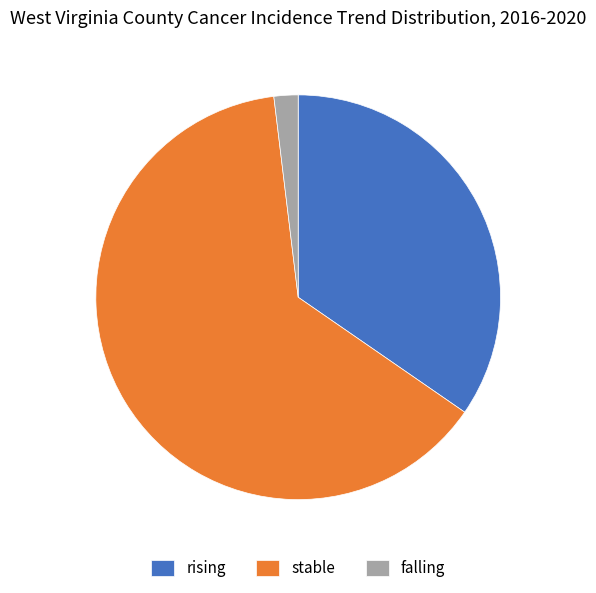

Which slice is the largest?

stable